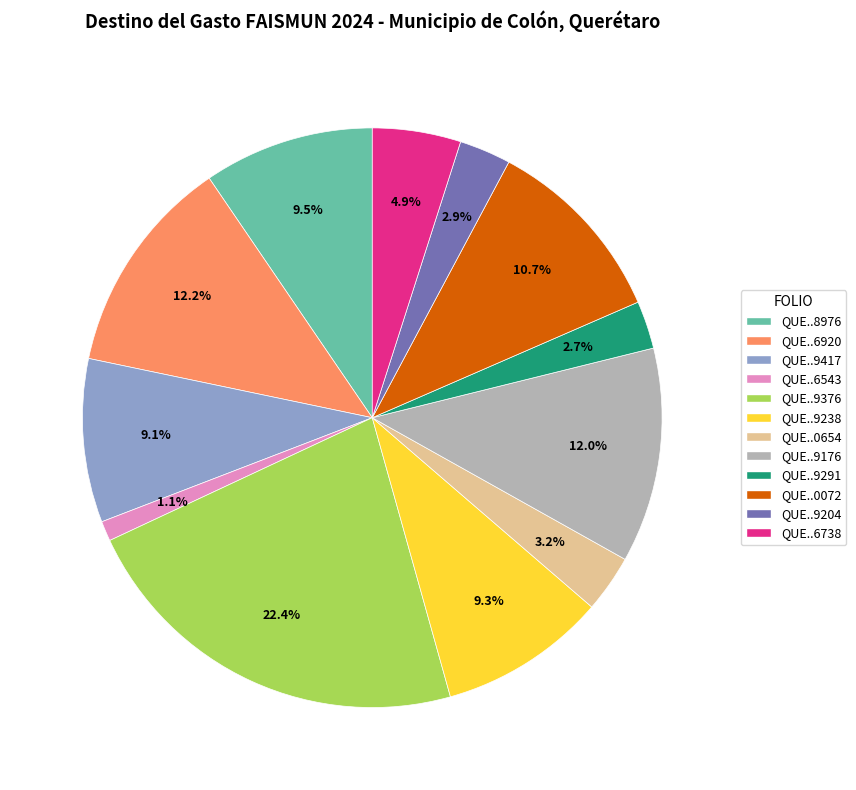

How many segments does this pie chart have?

12